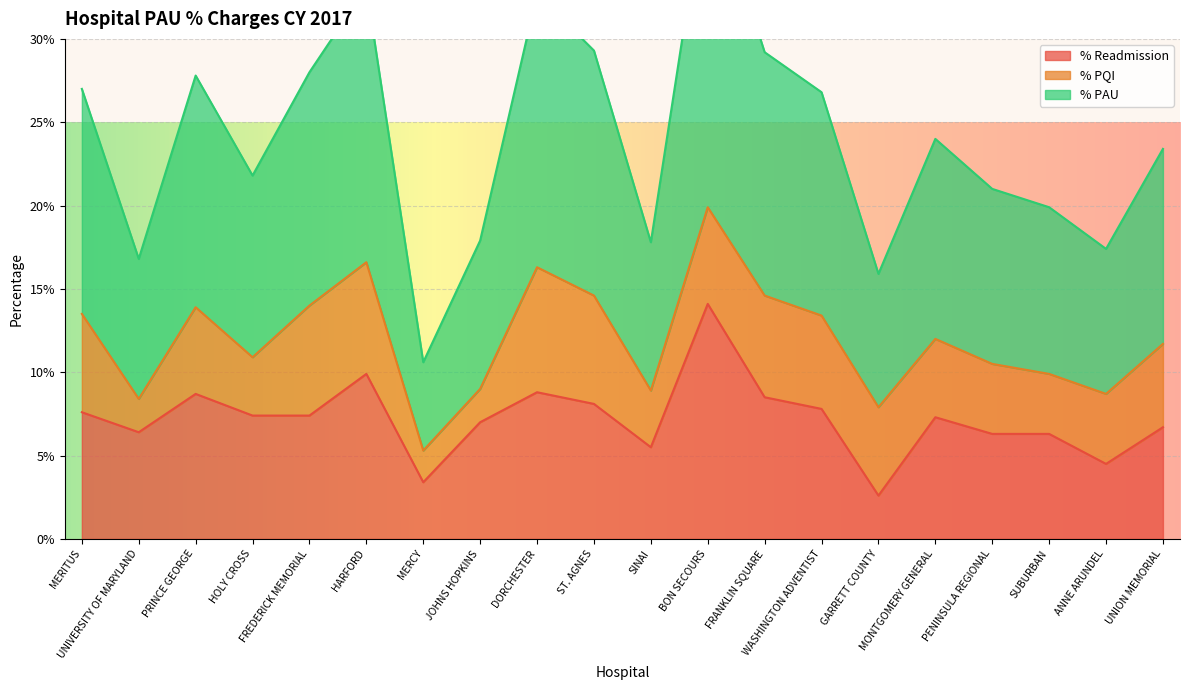

What is the label of the 19th point from the left?

ANNE ARUNDEL